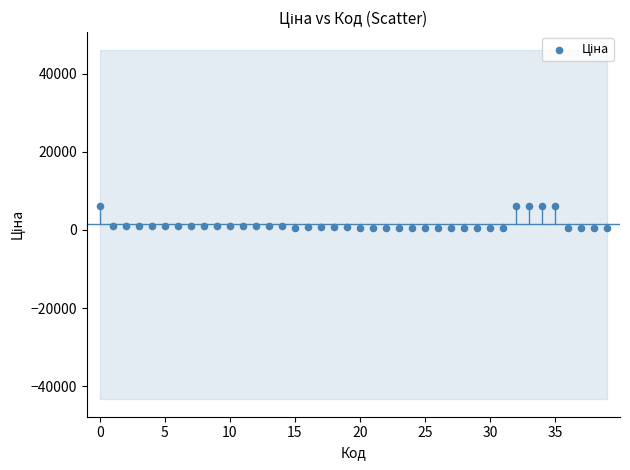

What is the range of Y values (max minus min)?

5760.3